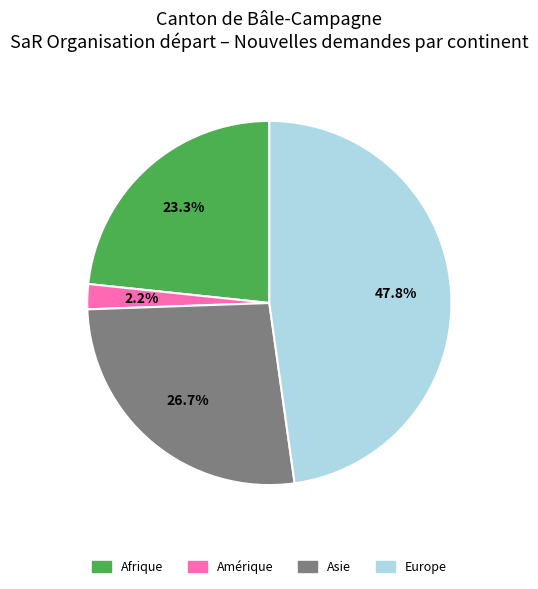

Rank the categories by value from lowest to highest.

Amérique, Afrique, Asie, Europe